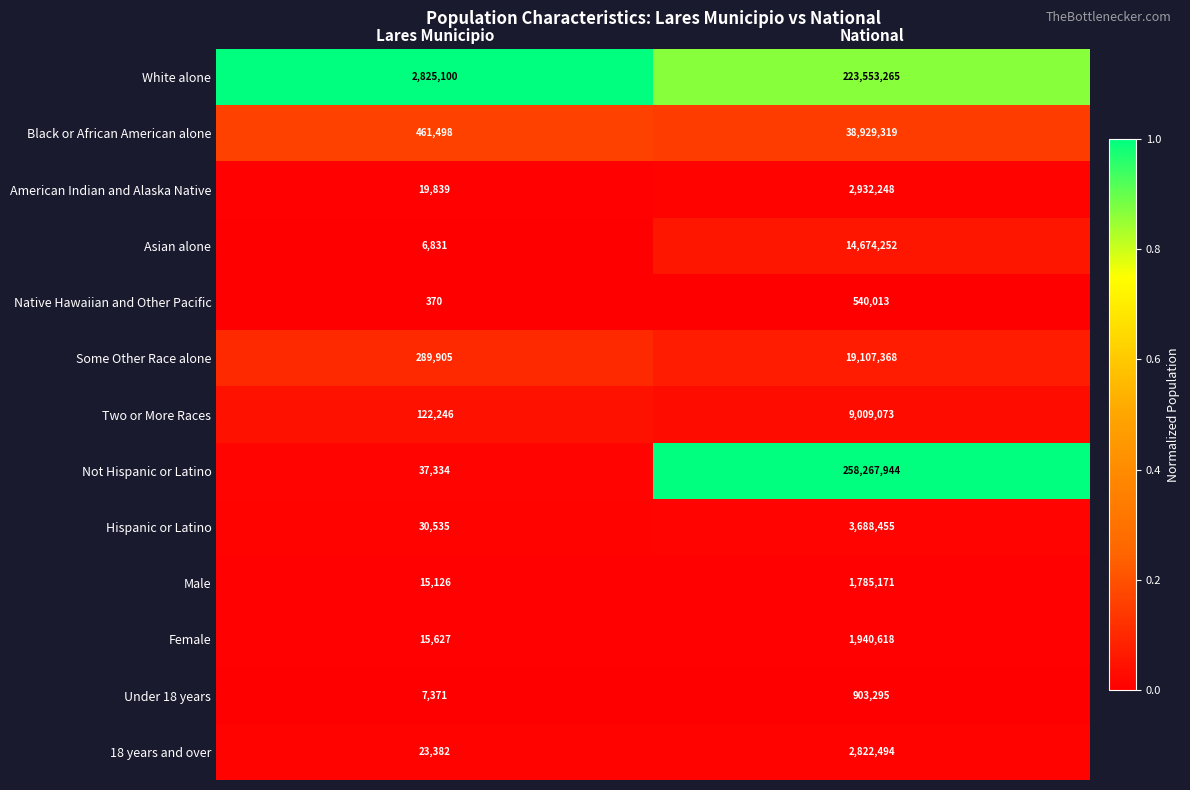

Reading left to right, what are all the values shown in this chart?

White alone: Lares Municipio=2825100	National=223553265
Black or African American alone: Lares Municipio=461498	National=38929319
American Indian and Alaska Native: Lares Municipio=19839	National=2932248
Asian alone: Lares Municipio=6831	National=14674252
Native Hawaiian and Other Pacific: Lares Municipio=370	National=540013
Some Other Race alone: Lares Municipio=289905	National=19107368
Two or More Races: Lares Municipio=122246	National=9009073
Not Hispanic or Latino: Lares Municipio=37334	National=258267944
Hispanic or Latino: Lares Municipio=30535	National=3688455
Male: Lares Municipio=15126	National=1785171
Female: Lares Municipio=15627	National=1940618
Under 18 years: Lares Municipio=7371	National=903295
18 years and over: Lares Municipio=23382	National=2822494